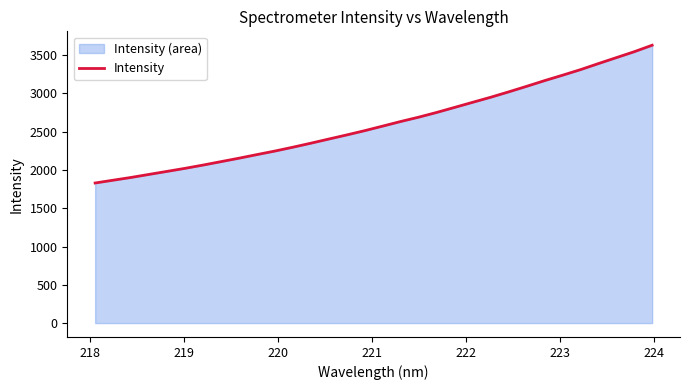

What is the difference between the maximum and minimum values?

1800.3